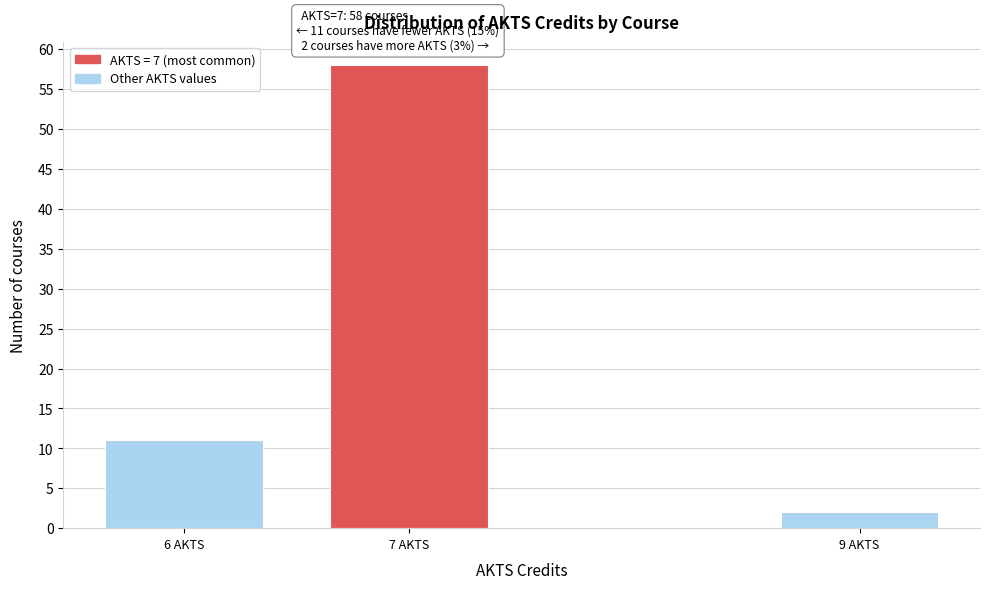

Reading left to right, transcribe all the data shown in this chart.

6 AKTS=11	7 AKTS=58	9 AKTS=2